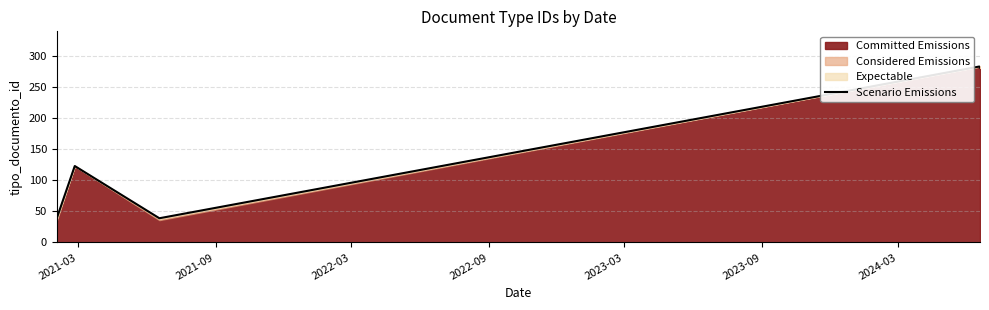

What is the minimum value for Scenario Emissions?

39